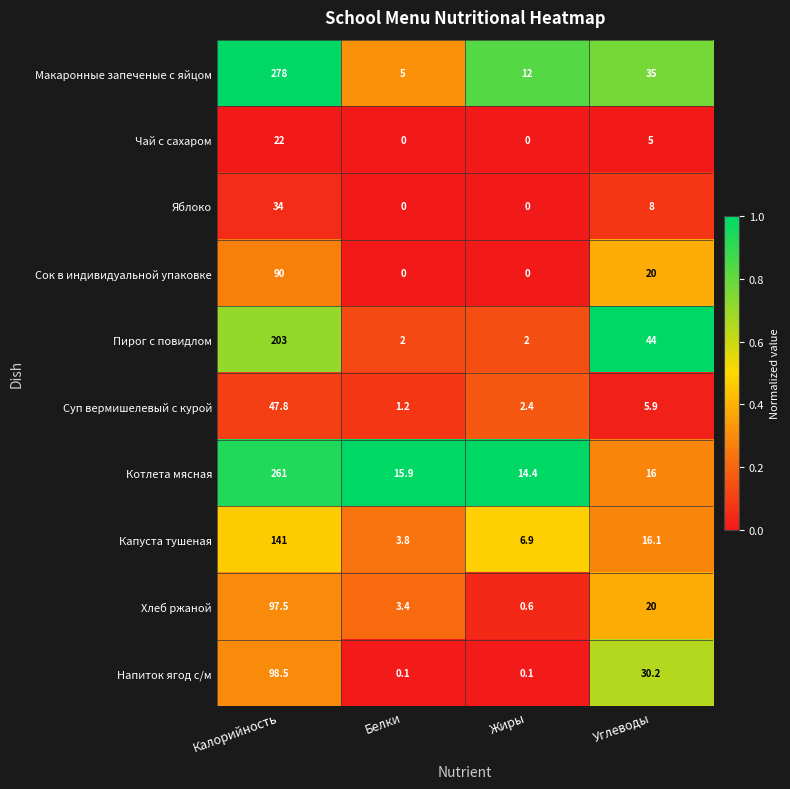

Which category has the highest value across all series?

Калорийность